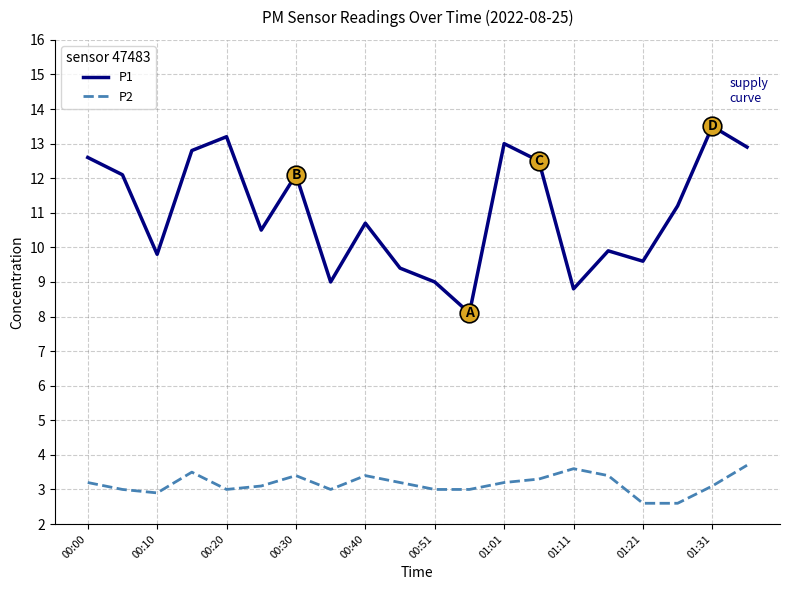

Which series has the largest total across all categories?

P1